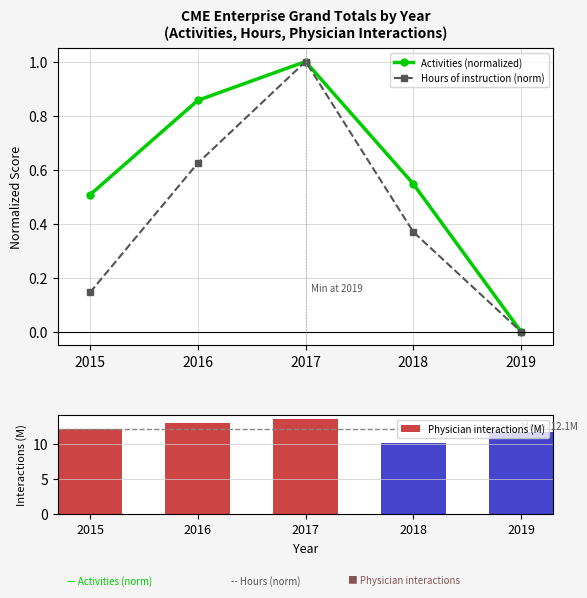

What is the spread (max minus min) of values at 2015?

11.9